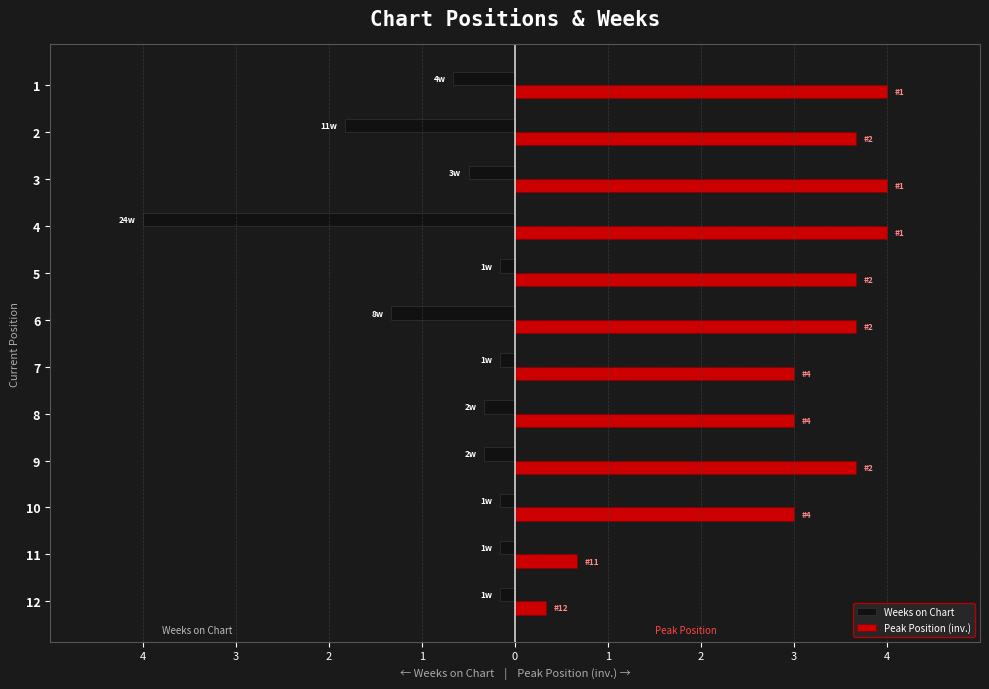

Reading left to right, list all the values displayed in this chart.

Weeks on Chart: -0.7	-1.8	-0.5	-4.0	-0.2	-1.3	-0.2	-0.3	-0.3	-0.2	-0.2	-0.2
Peak Position (inv.): 4.0	3.7	4.0	4.0	3.7	3.7	3.0	3.0	3.7	3.0	0.7	0.3